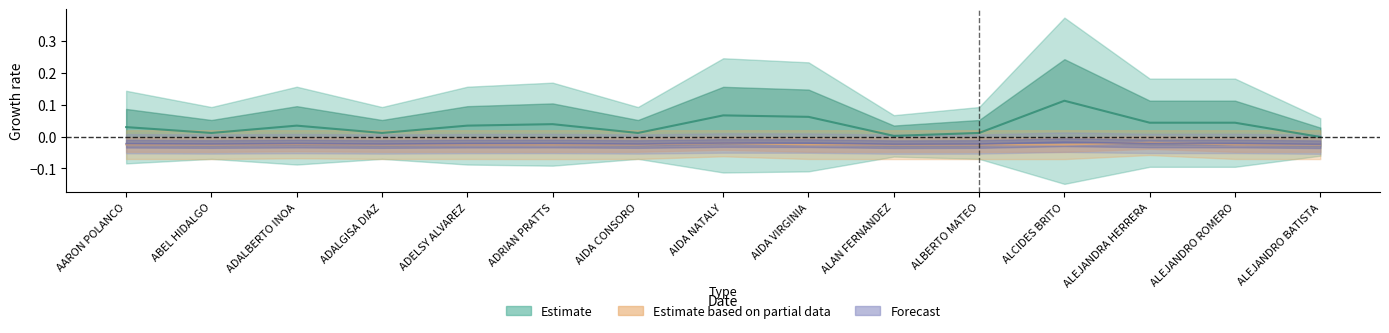

Which has a higher value, ADELSY ALVAREZ or ALAN FERNANDEZ?

ADELSY ALVAREZ